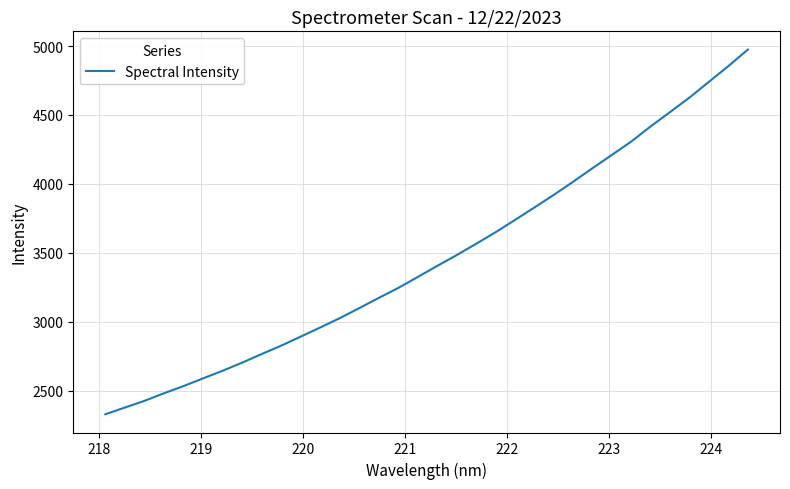

What is the smallest value displayed?

2330.4